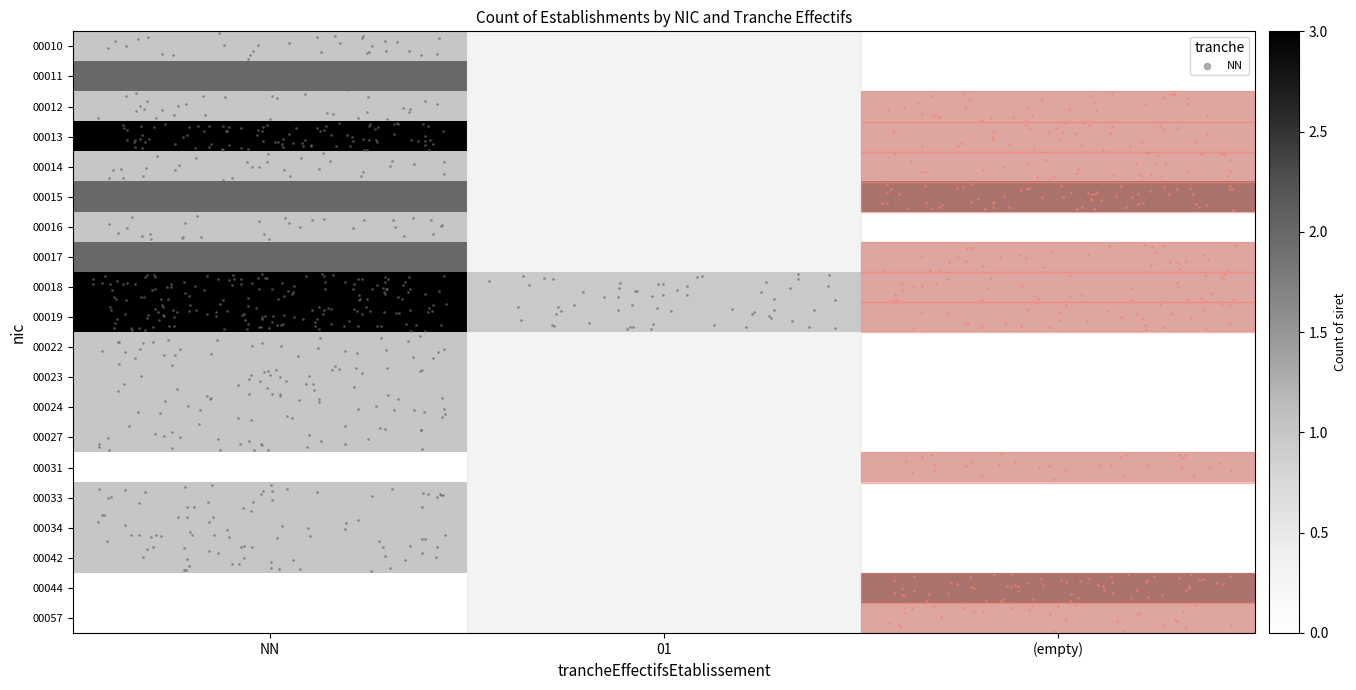

How many values in 00013 are above zero?

2